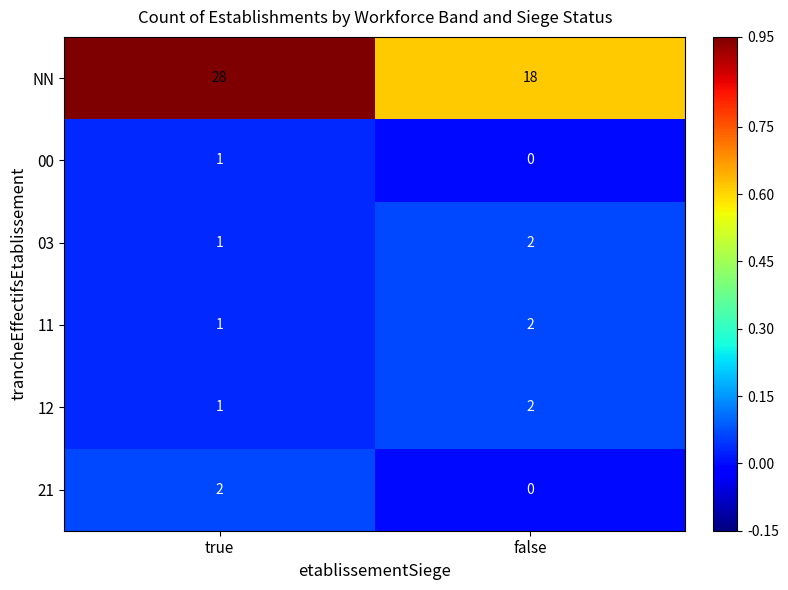

How many distinct data groups are displayed?

6